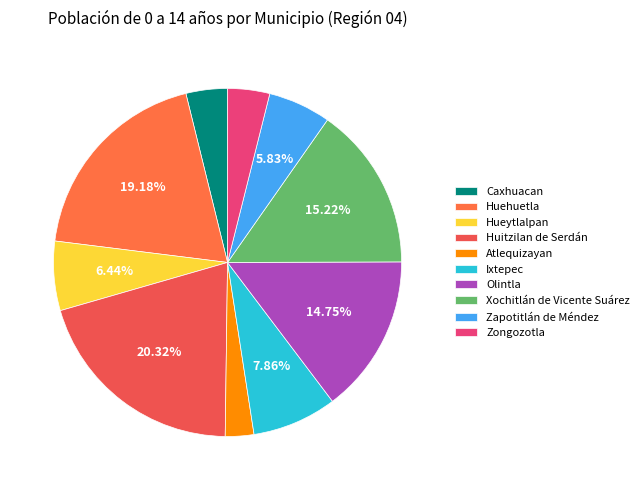

The Xochitlán de Vicente Suárez slice represents 7% of the pie. True or false?

False